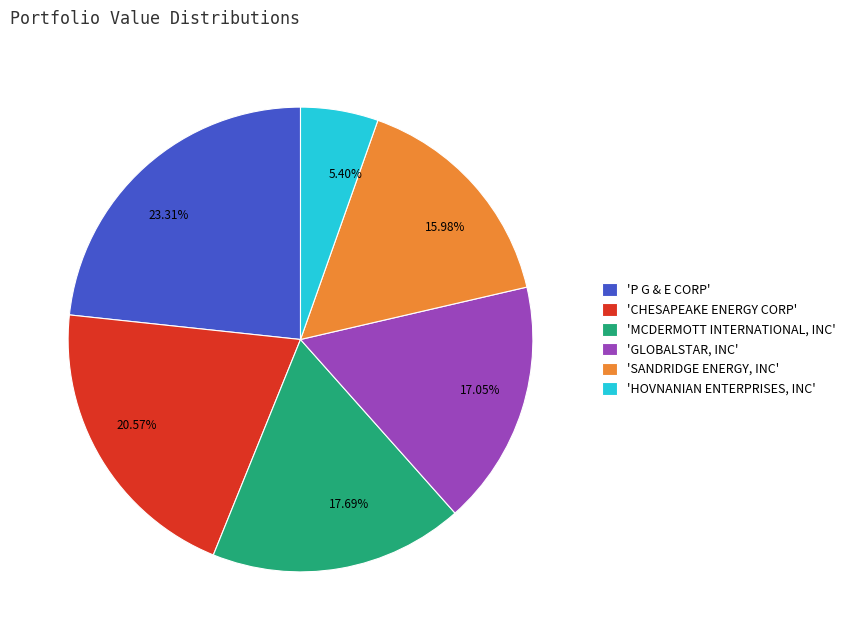

To the nearest percent, what is the difference between the largest and smallest slice percentages?

18%